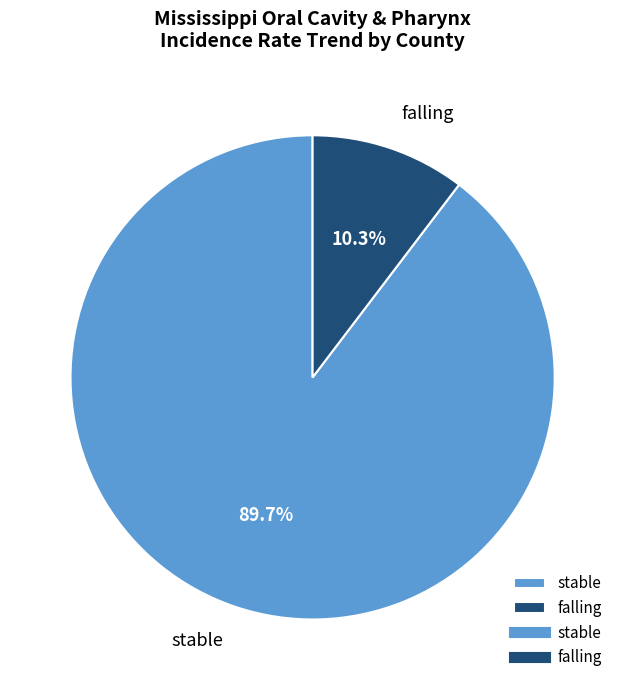

How many segments does this pie chart have?

2